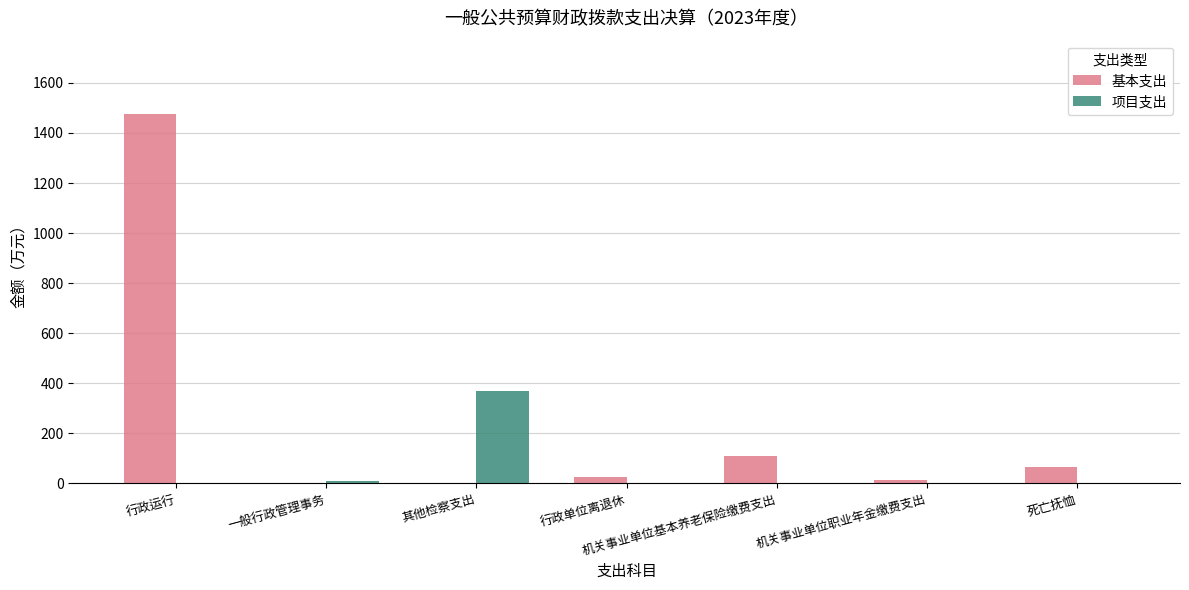

At which category is the sum across all series the highest?

行政运行